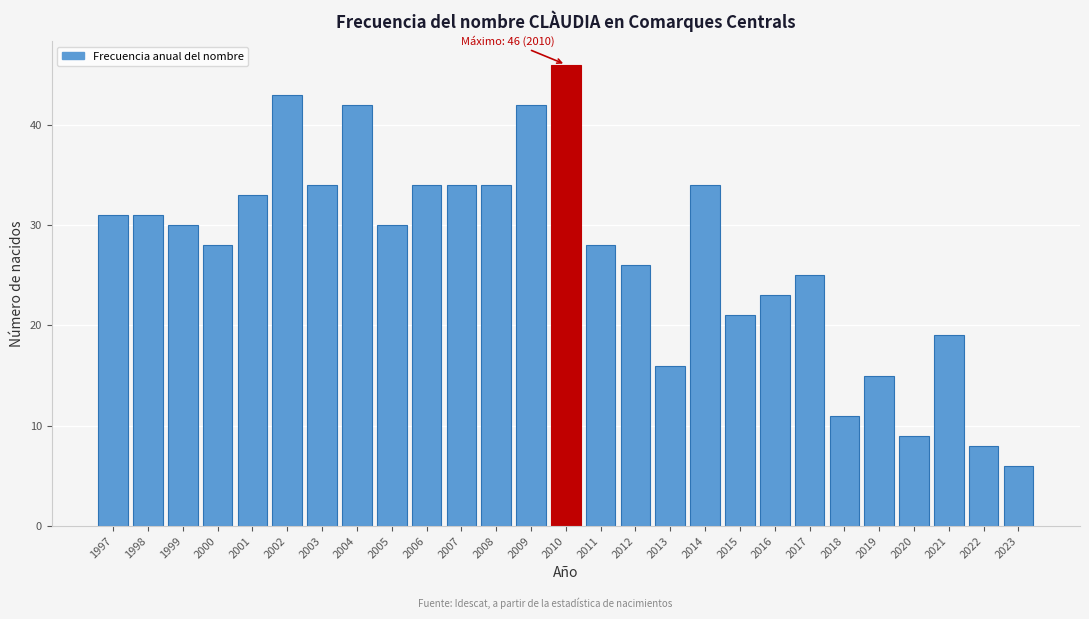

Reading left to right, extract all data points from this chart.

1997=31	1998=31	1999=30	2000=28	2001=33	2002=43	2003=34	2004=42	2005=30	2006=34	2007=34	2008=34	2009=42	2010=46	2011=28	2012=26	2013=16	2014=34	2015=21	2016=23	2017=25	2018=11	2019=15	2020=9	2021=19	2022=8	2023=6